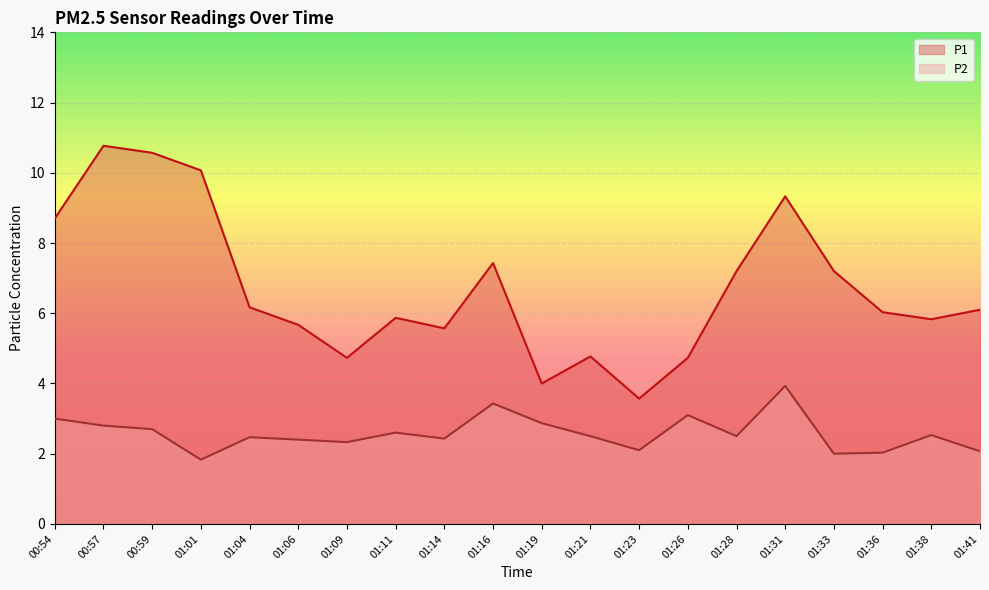

Is it true that P2 equals 3.1 at 01:26?

True